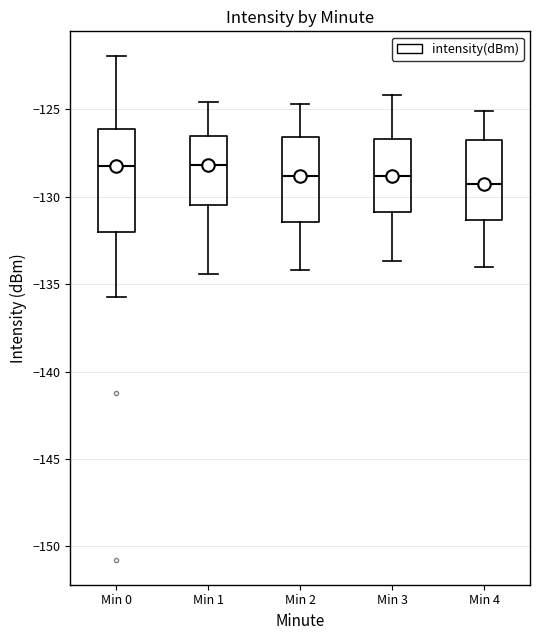

Where is the lower edge of the box for Min 4 on the y-axis? The values are not printed on the chart, so give them approximately, as read against the axis.

-131.5